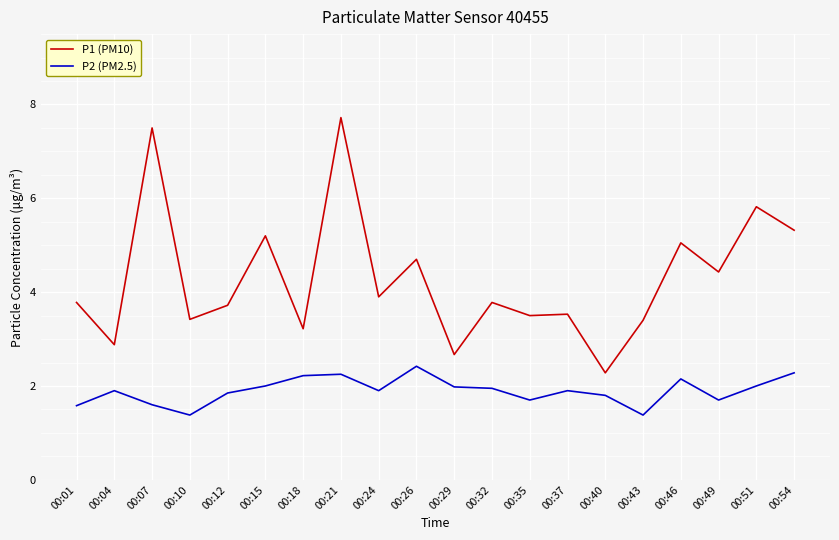

Count the number of data series in this chart.

2